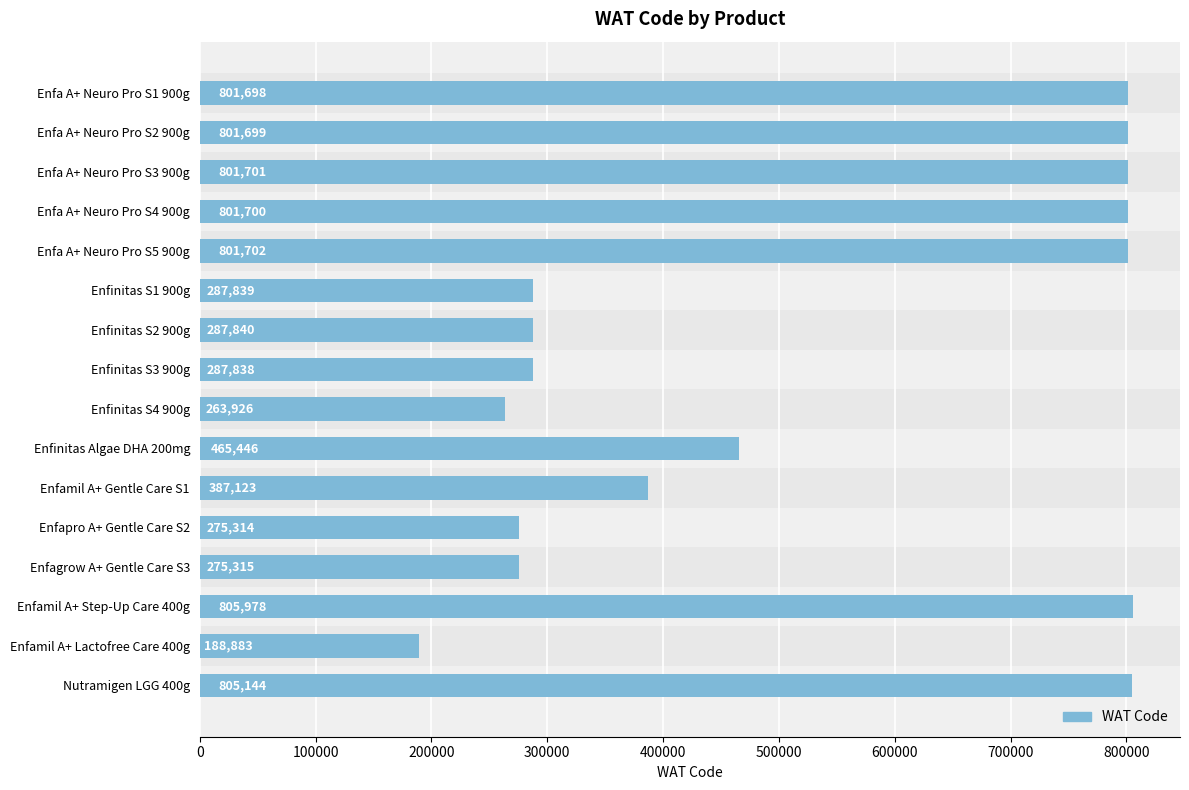

List the labels in order of value, largest first.

Enfamil A+ Step-Up Care 400g, Nutramigen LGG 400g, Enfa A+ Neuro Pro S5 900g, Enfa A+ Neuro Pro S3 900g, Enfa A+ Neuro Pro S4 900g, Enfa A+ Neuro Pro S2 900g, Enfa A+ Neuro Pro S1 900g, Enfinitas Algae DHA 200mg, Enfamil A+ Gentle Care S1, Enfinitas S2 900g, Enfinitas S1 900g, Enfinitas S3 900g, Enfagrow A+ Gentle Care S3, Enfapro A+ Gentle Care S2, Enfinitas S4 900g, Enfamil A+ Lactofree Care 400g